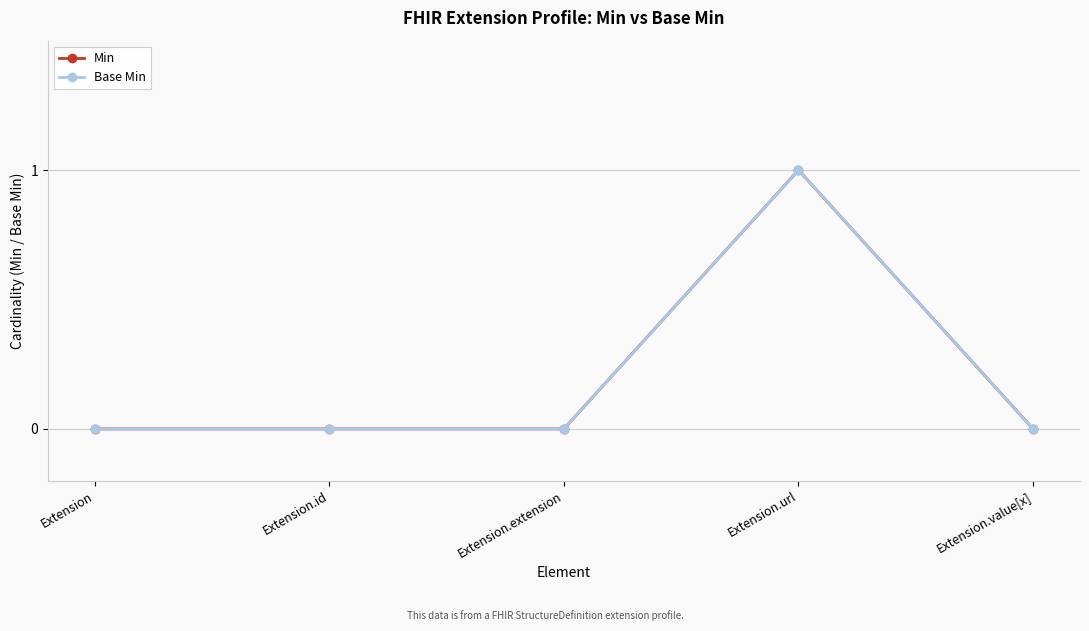

Where is the first local maximum for Min?

Extension.url